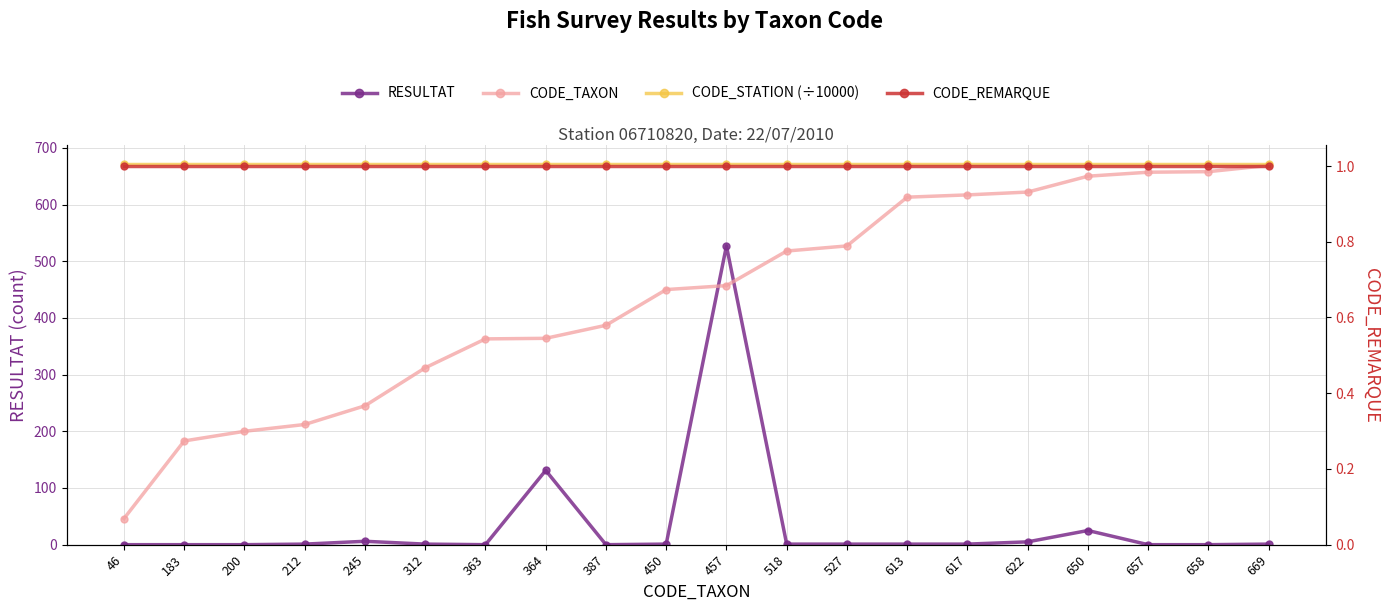

Reading right to left, extract all data points from this chart.

RESULTAT: 1.0	0.0	0.0	25.0	5.0	1.0	1.0	1.0	1.0	527.0	1.0	0.0	131.0	0.0	1.0	6.0	1.0	0.0	0.0	0.0
CODE_TAXON: 669.0	658.0	657.0	650.0	622.0	617.0	613.0	527.0	518.0	457.0	450.0	387.0	364.0	363.0	312.0	245.0	212.0	200.0	183.0	46.0
CODE_STATION (÷10000): 671.1	671.1	671.1	671.1	671.1	671.1	671.1	671.1	671.1	671.1	671.1	671.1	671.1	671.1	671.1	671.1	671.1	671.1	671.1	671.1
CODE_REMARQUE: 1.0	1.0	1.0	1.0	1.0	1.0	1.0	1.0	1.0	1.0	1.0	1.0	1.0	1.0	1.0	1.0	1.0	1.0	1.0	1.0